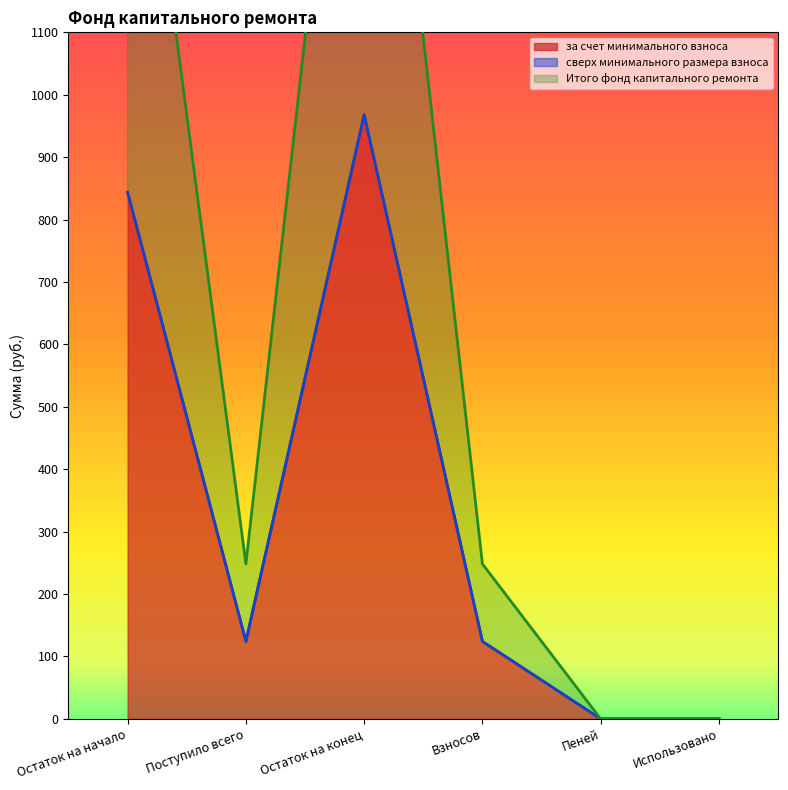

How many values in Итого фонд капитального ремонта are above zero?

4